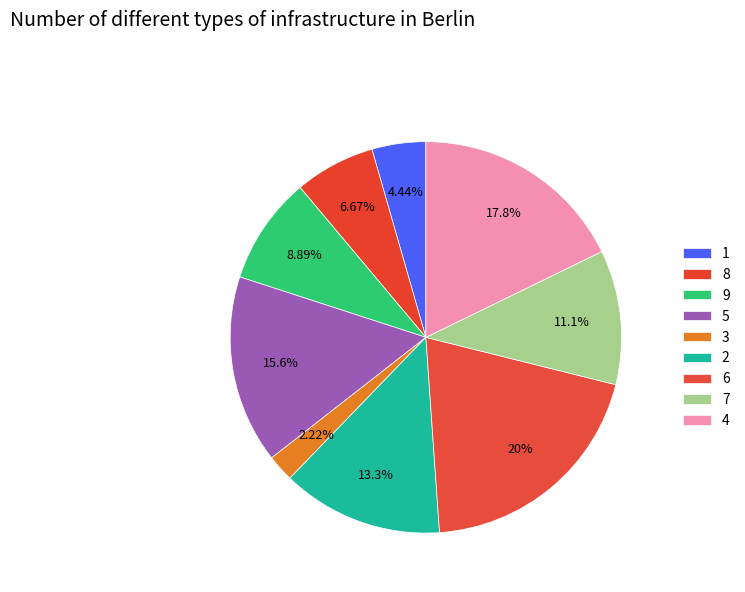

How many segments does this pie chart have?

9